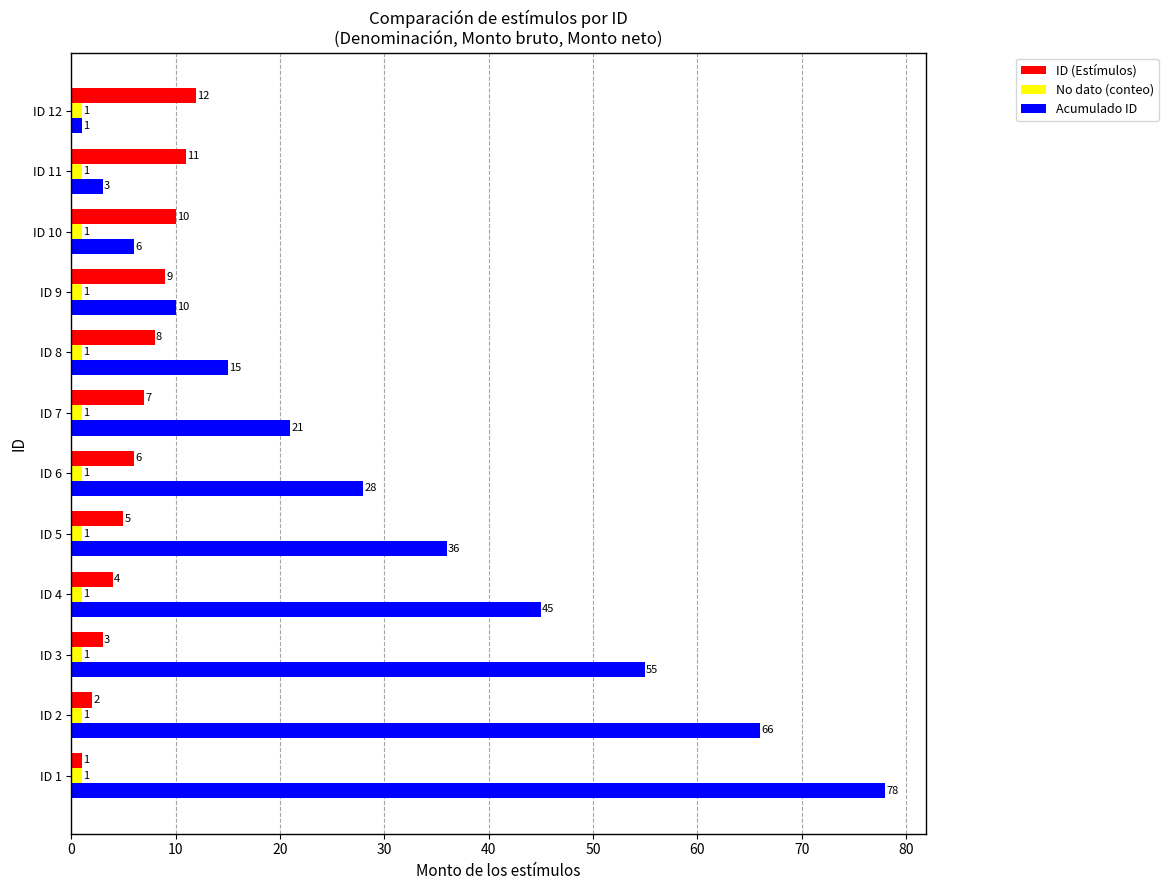

What is the sum of all No dato (conteo) values?

12